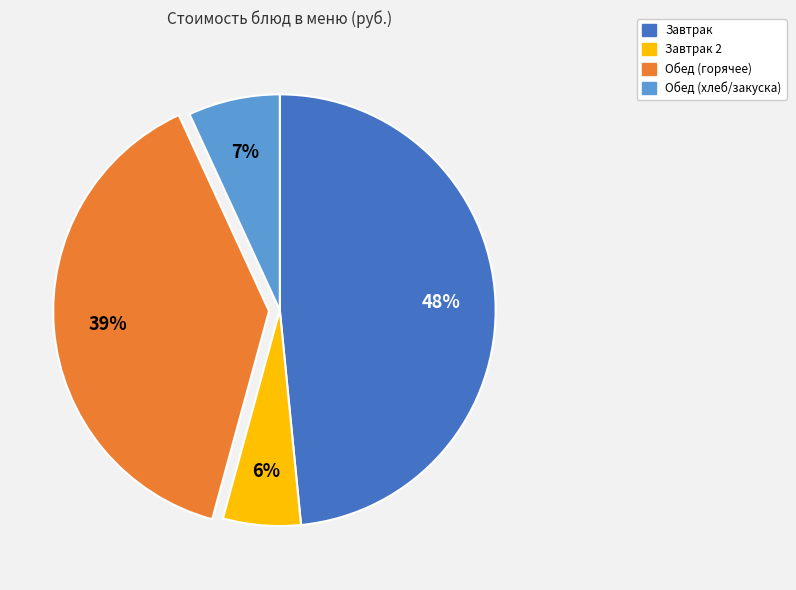

Rank the categories by value from lowest to highest.

Завтрак 2, Обед (хлеб/закуска), Обед (горячее), Завтрак